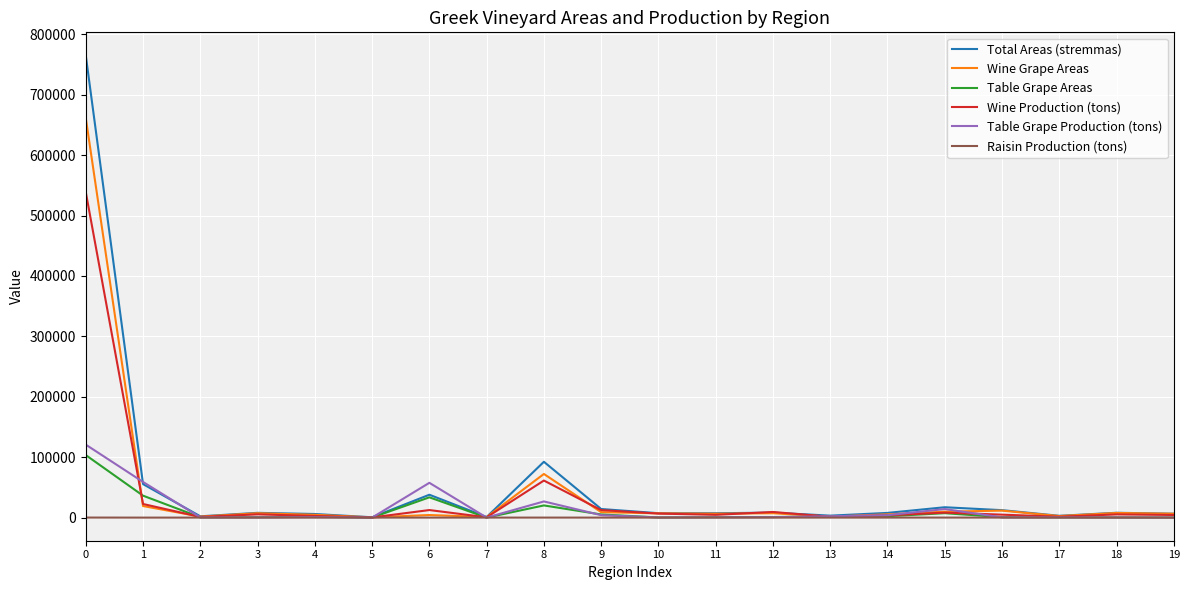

Which series has the largest total across all categories?

Total Areas (stremmas)